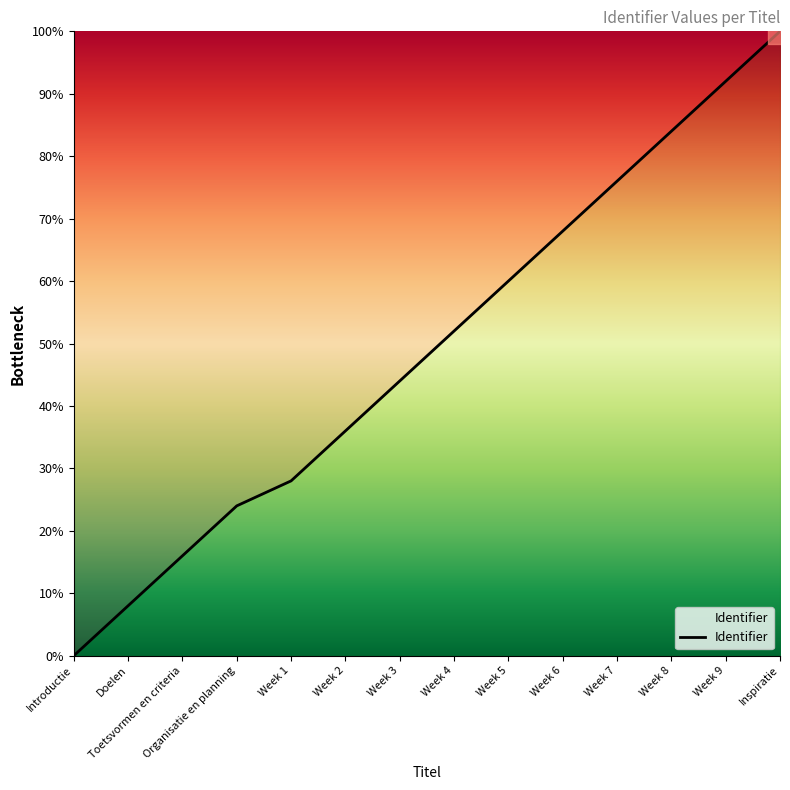

What is the average value?

49.1